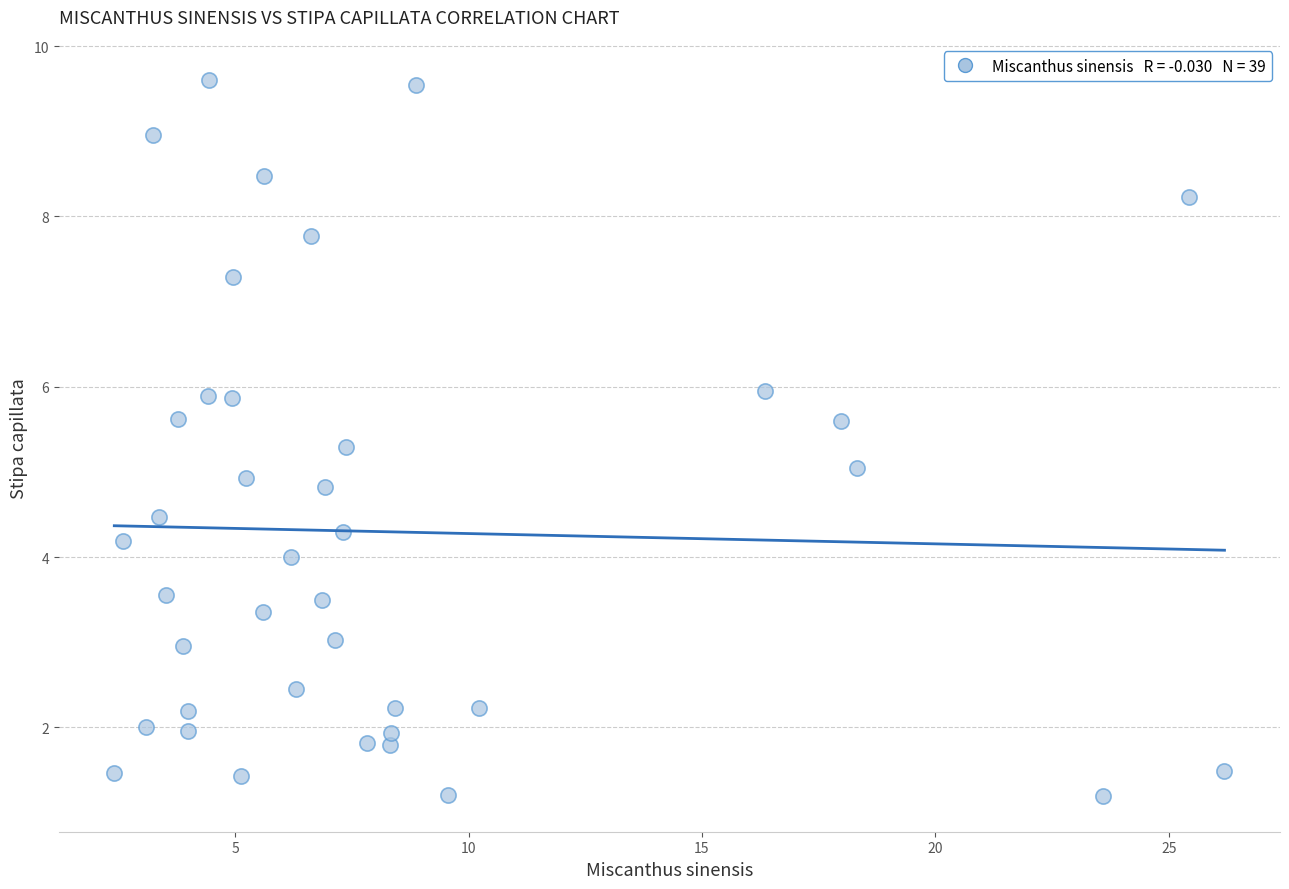

What is the range of Y values (max minus min)?

8.4